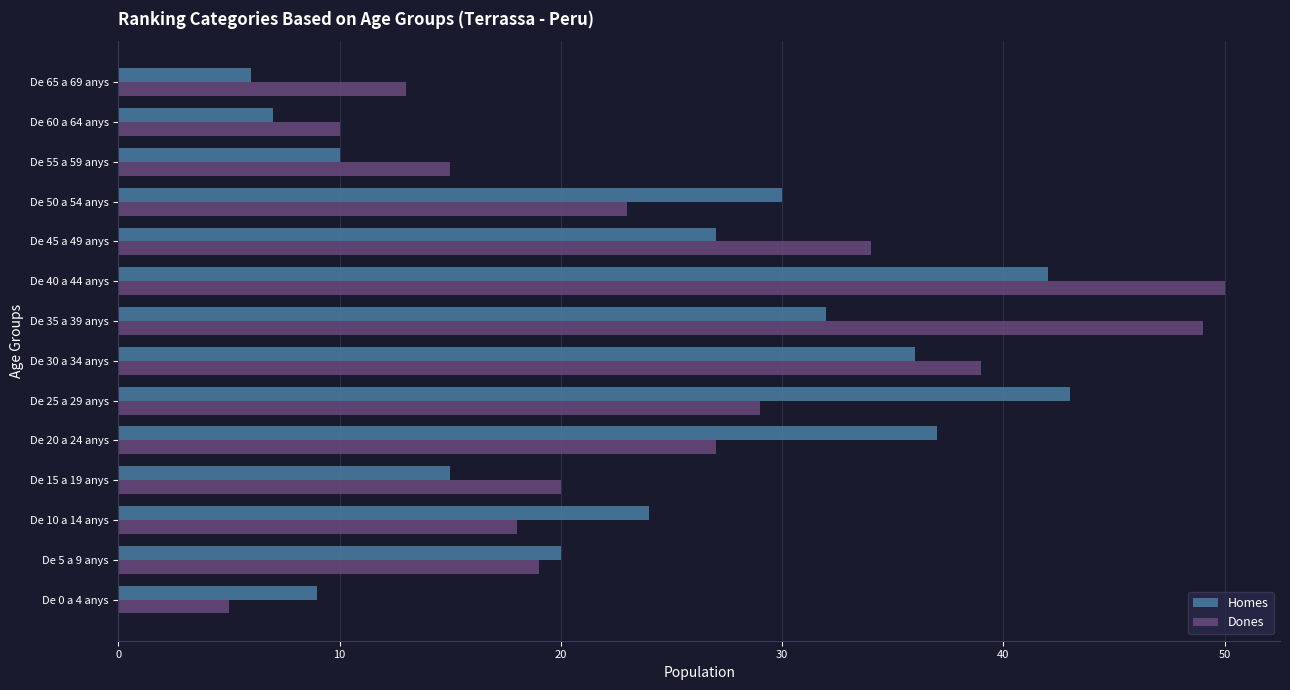

List the series in order of their peak value, highest first.

Dones, Homes